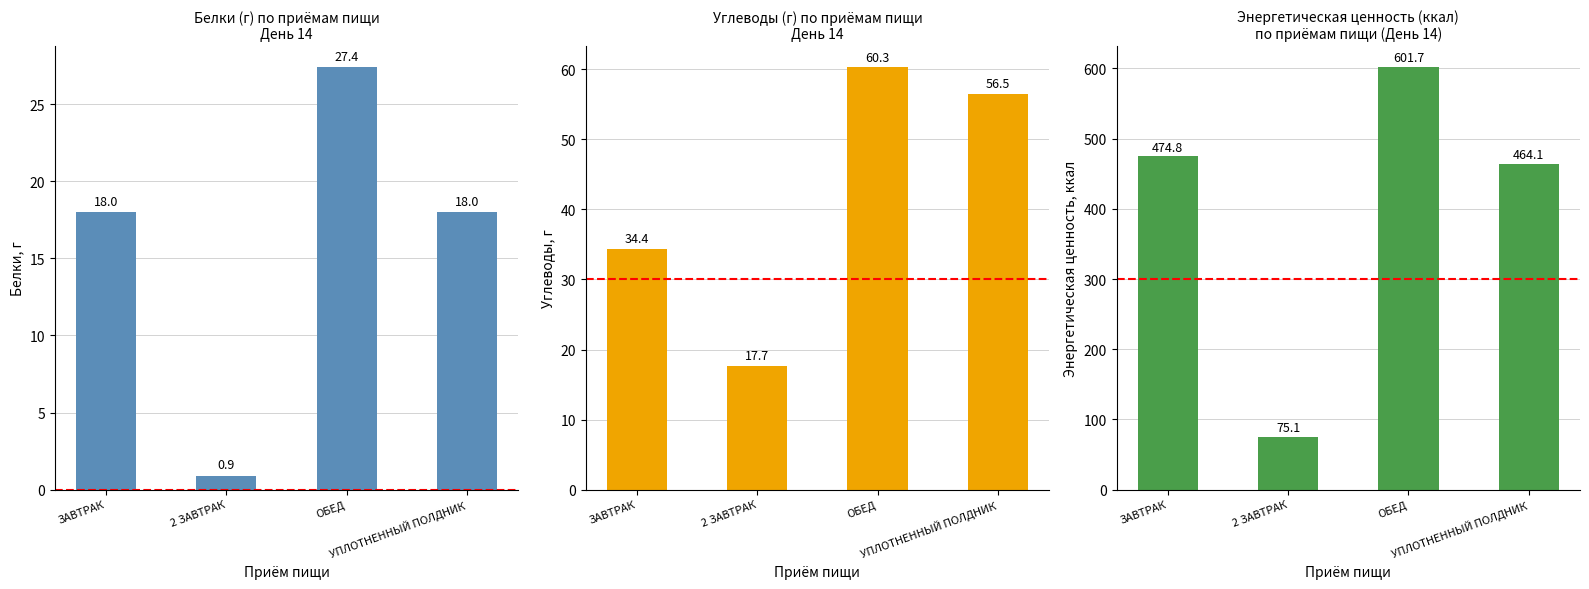

What is the difference between the second highest and minimum values in the Энергетическая ценность, ккал series?

399.7